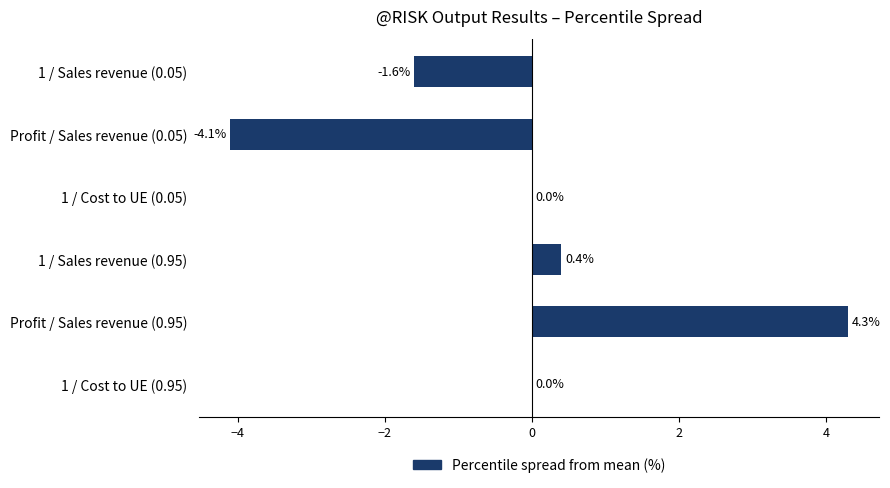

Which has a higher value, 1 / Cost to UE (0.05) or Profit / Sales revenue (0.05)?

1 / Cost to UE (0.05)